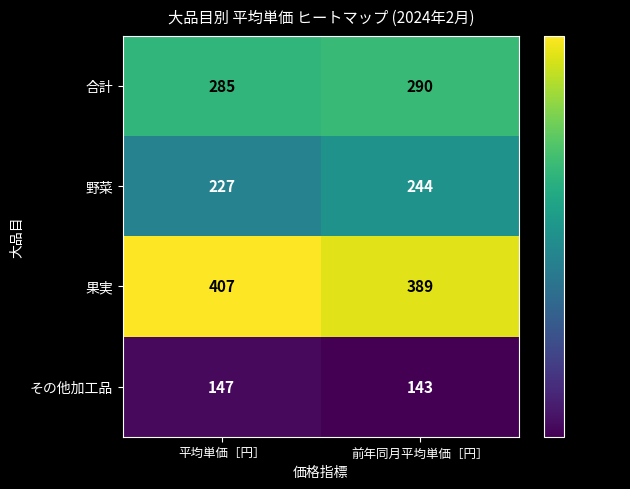

Rank the categories by 果実 value from lowest to highest.

前年同月平均単価［円］, 平均単価［円］